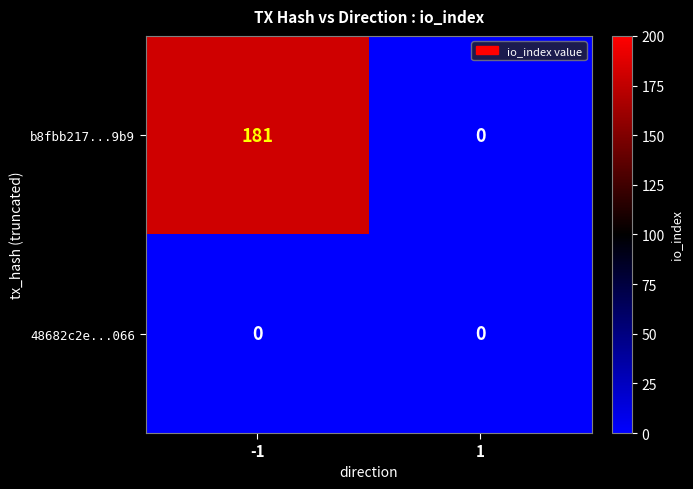

Which series changed the most between -1 and 1?

b8fbb217...9b9